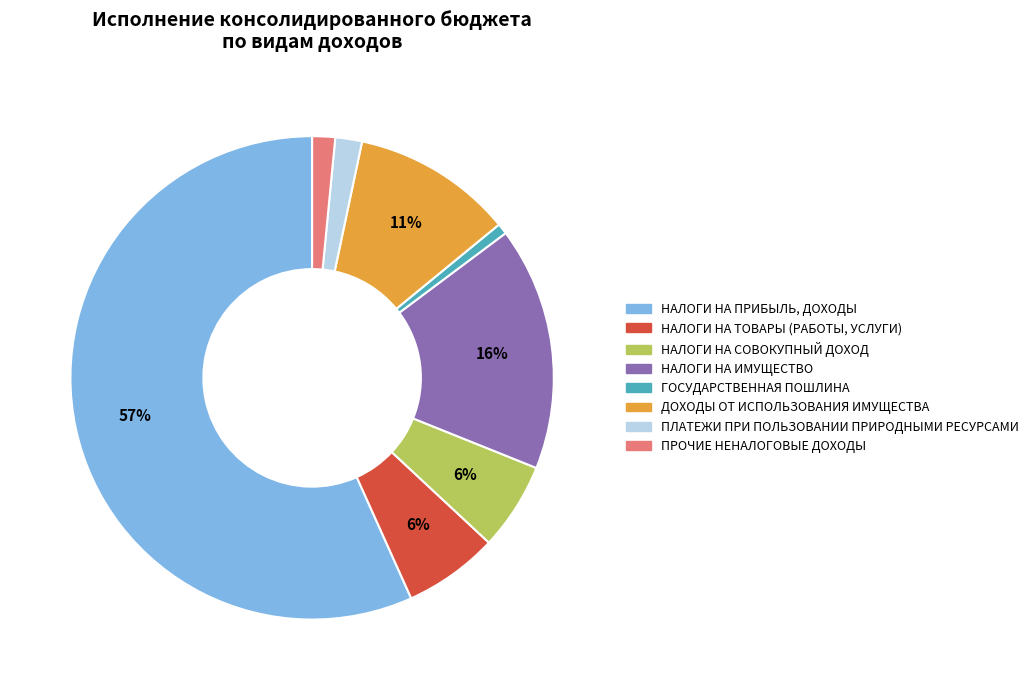

Is the sum of НАЛОГИ НА ТОВАРЫ (РАБОТЫ, УСЛУГИ) and ГОСУДАРСТВЕННАЯ ПОШЛИНА greater than half?

No